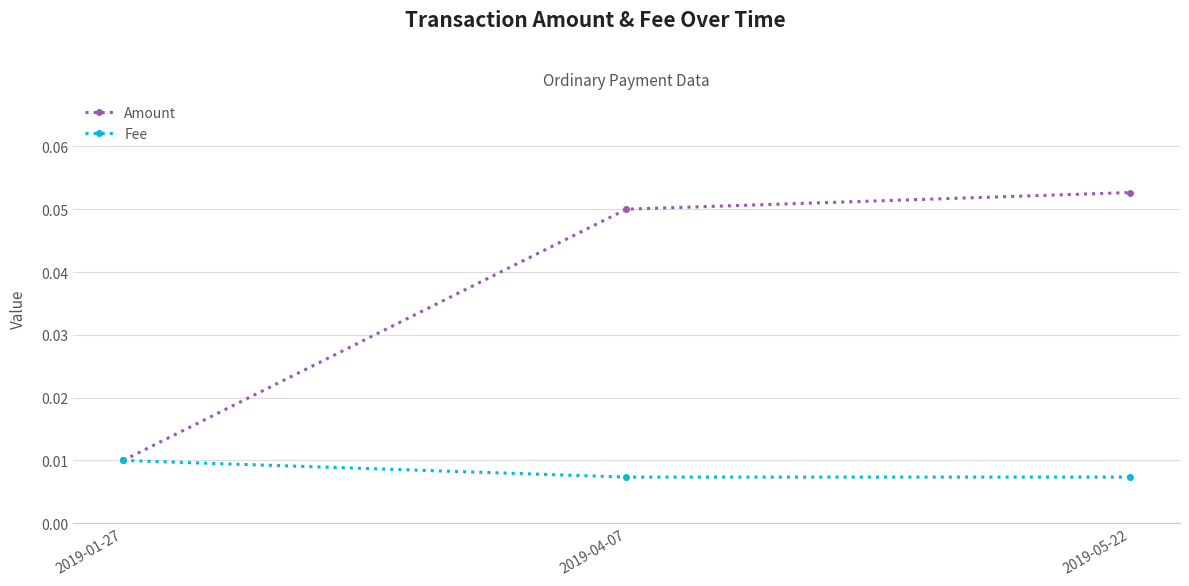

Which series changed the most between 2019-01-27 and 2019-04-07?

Amount